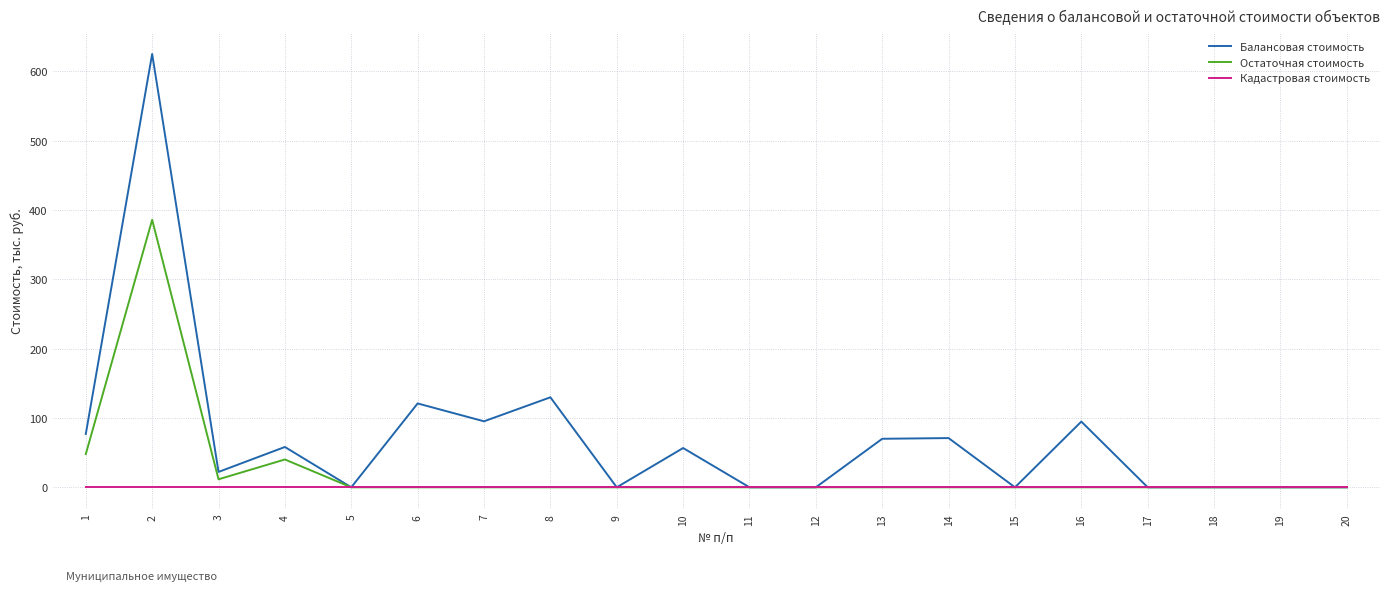

True or false: Балансовая стоимость has a value of 0.0 at 19.

True